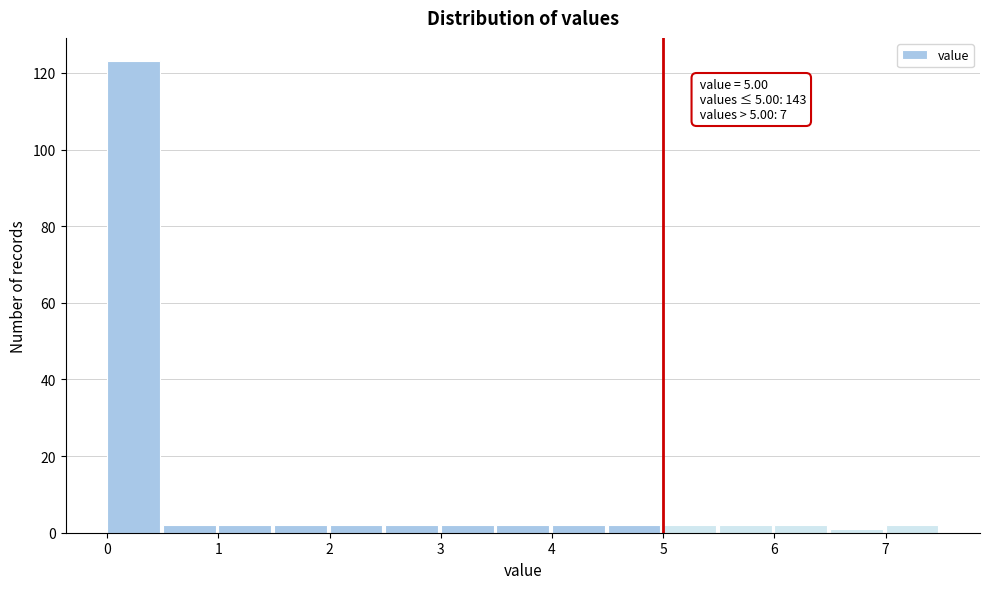

Over which range of the x-axis is the bar tallest?

0.0 to 0.5